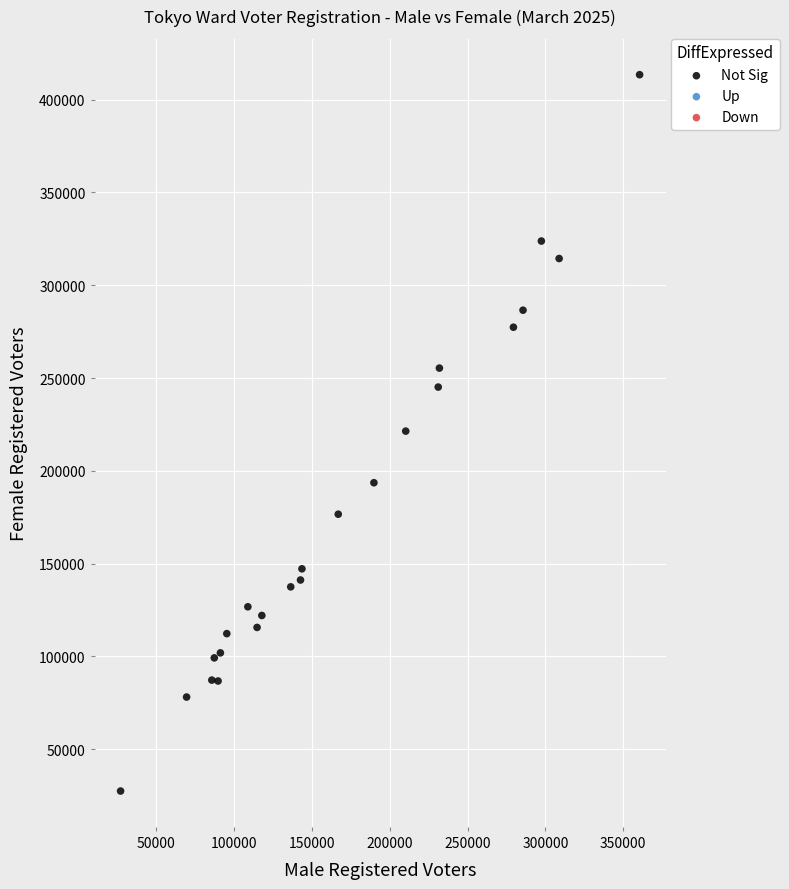

What is the range of X values (max minus min)?

333168